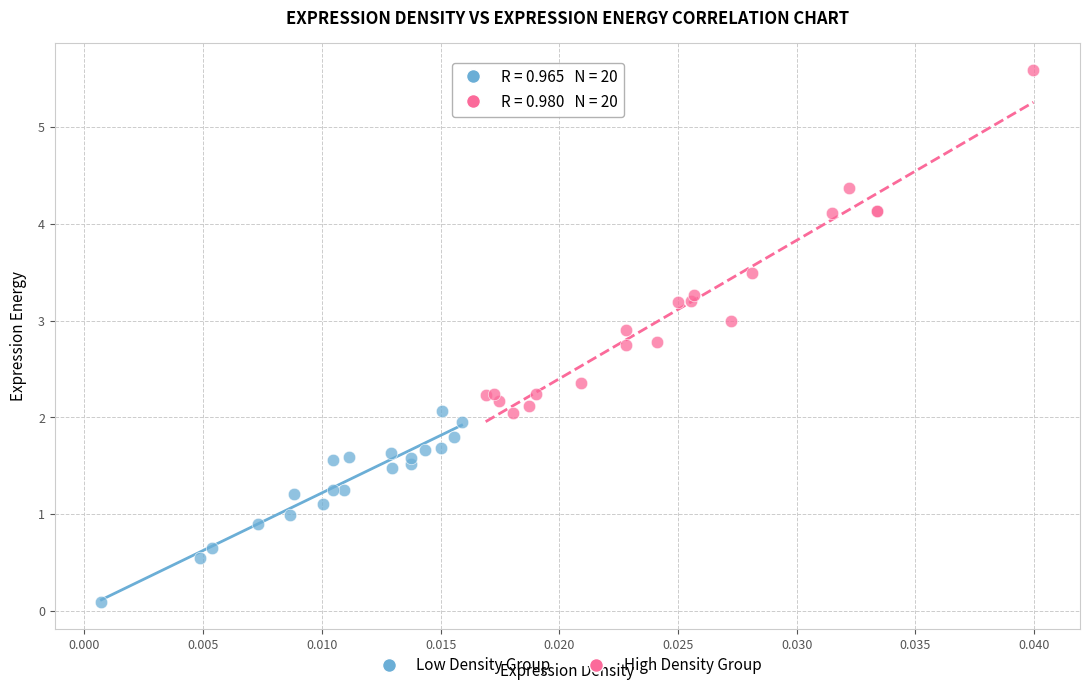

What are all the series names shown in the legend?

Low Density Group, High Density Group